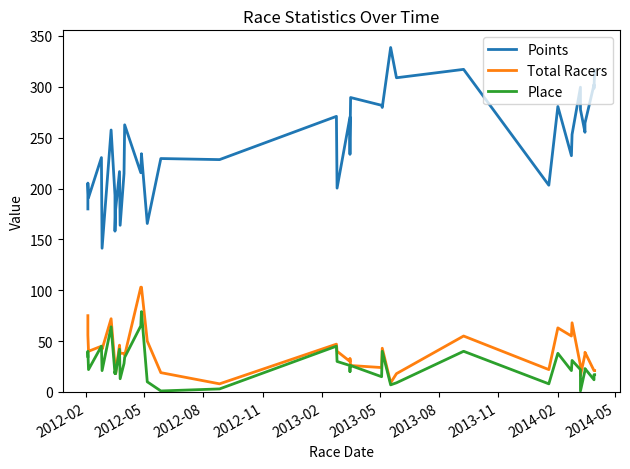

The Place series shows 39.5 at 2012-08. True or false?

False